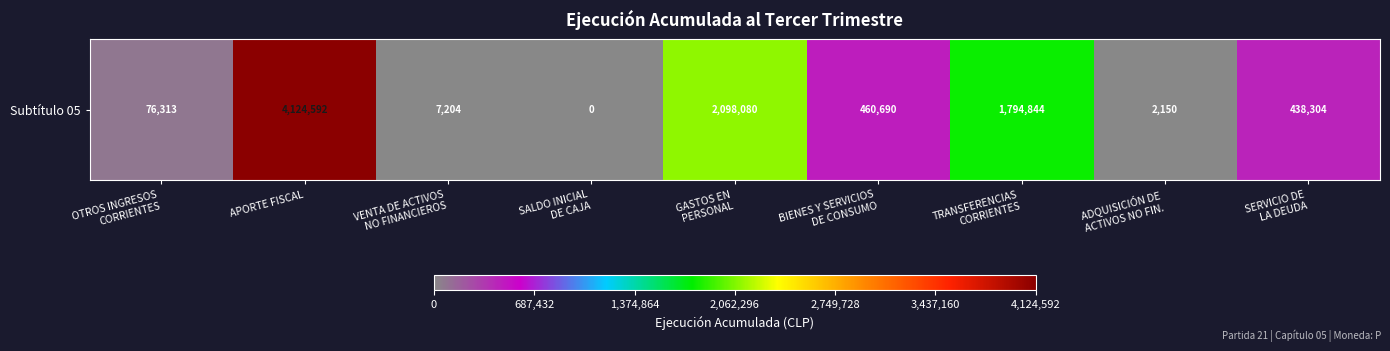

Rank the categories by value from highest to lowest.

APORTE FISCAL, GASTOS EN
PERSONAL, TRANSFERENCIAS
CORRIENTES, BIENES Y SERVICIOS
DE CONSUMO, SERVICIO DE
LA DEUDA, OTROS INGRESOS
CORRIENTES, VENTA DE ACTIVOS
NO FINANCIEROS, ADQUISICIÓN DE
ACTIVOS NO FIN., SALDO INICIAL
DE CAJA